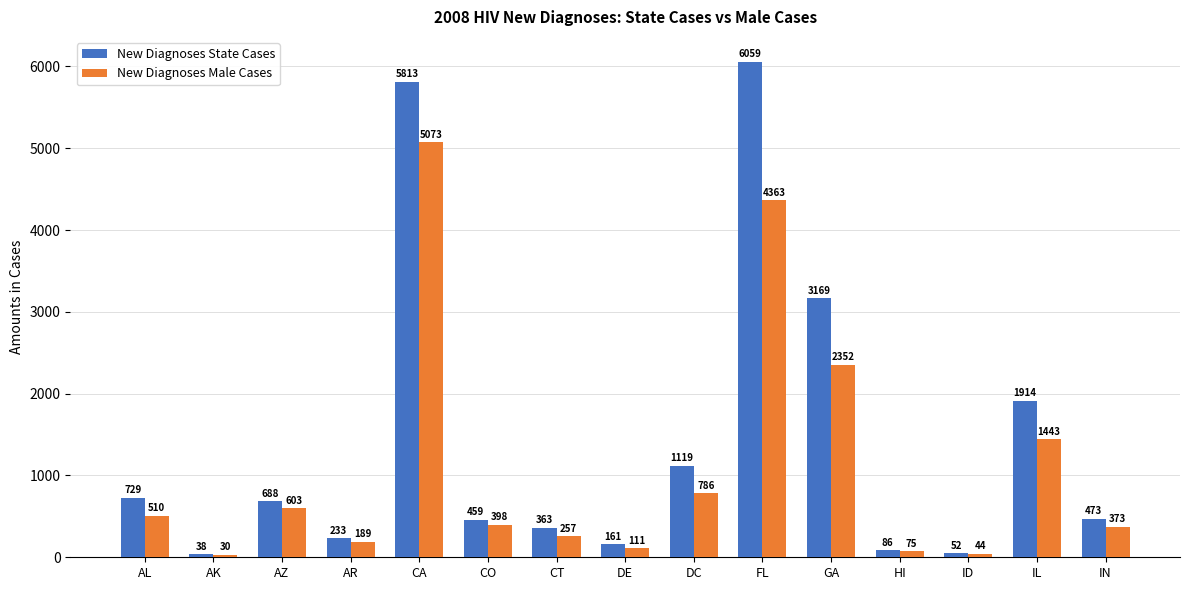

True or false: New Diagnoses Male Cases has a value of 257 at CT.

True